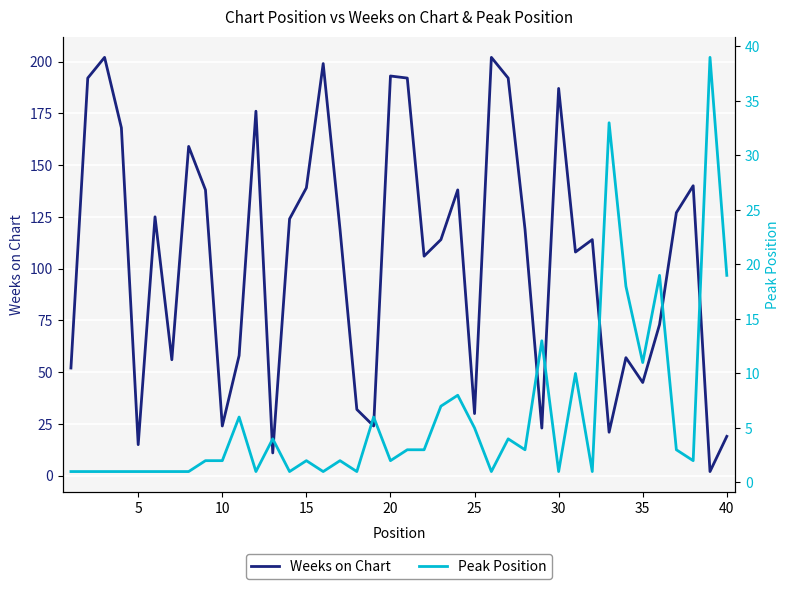

The Weeks on Chart series shows 10 at 35. True or false?

False